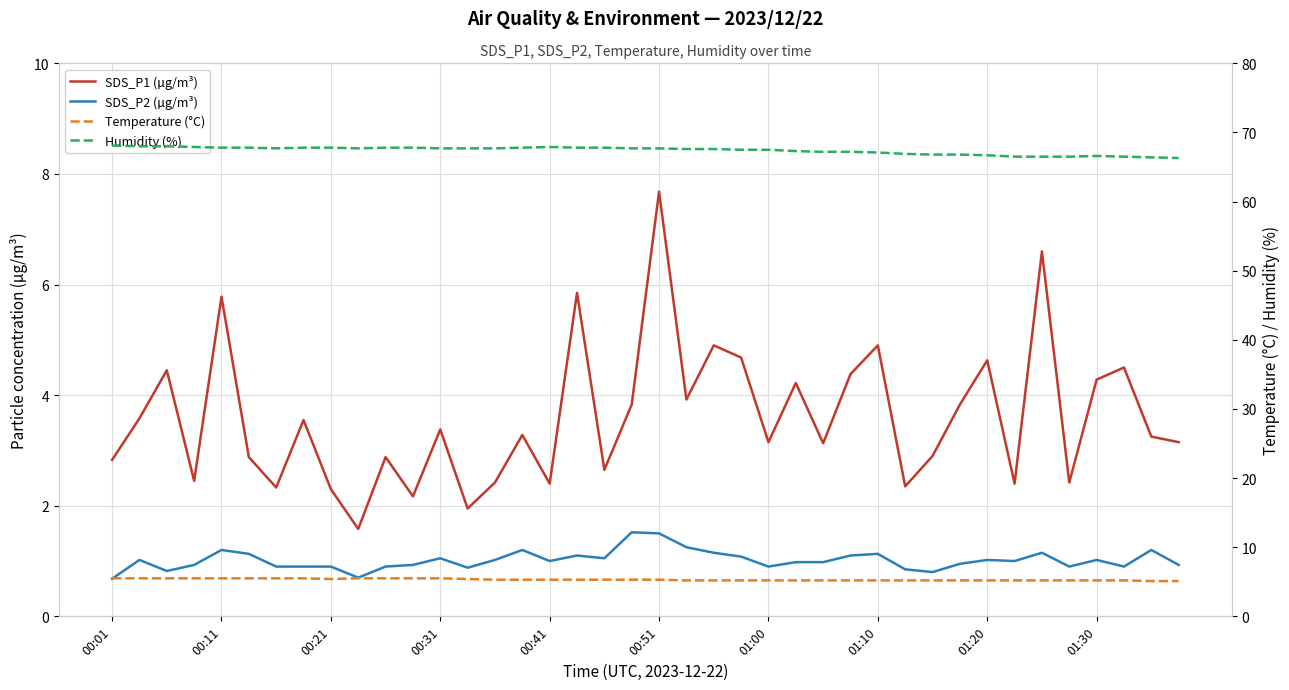

In Humidity (%), how many points are lower than both neighbors (excluding endpoints)?

2